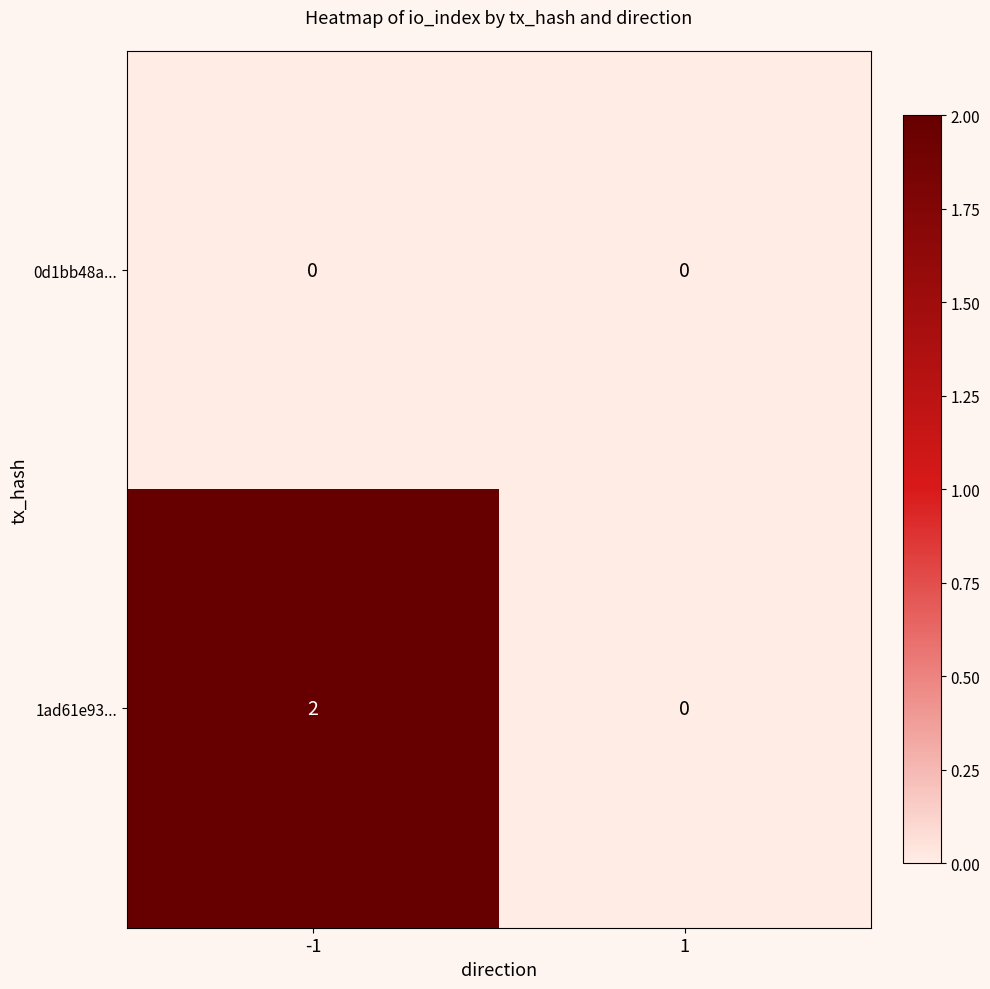

The 0d1bb48a... series shows 0 at -1. True or false?

True